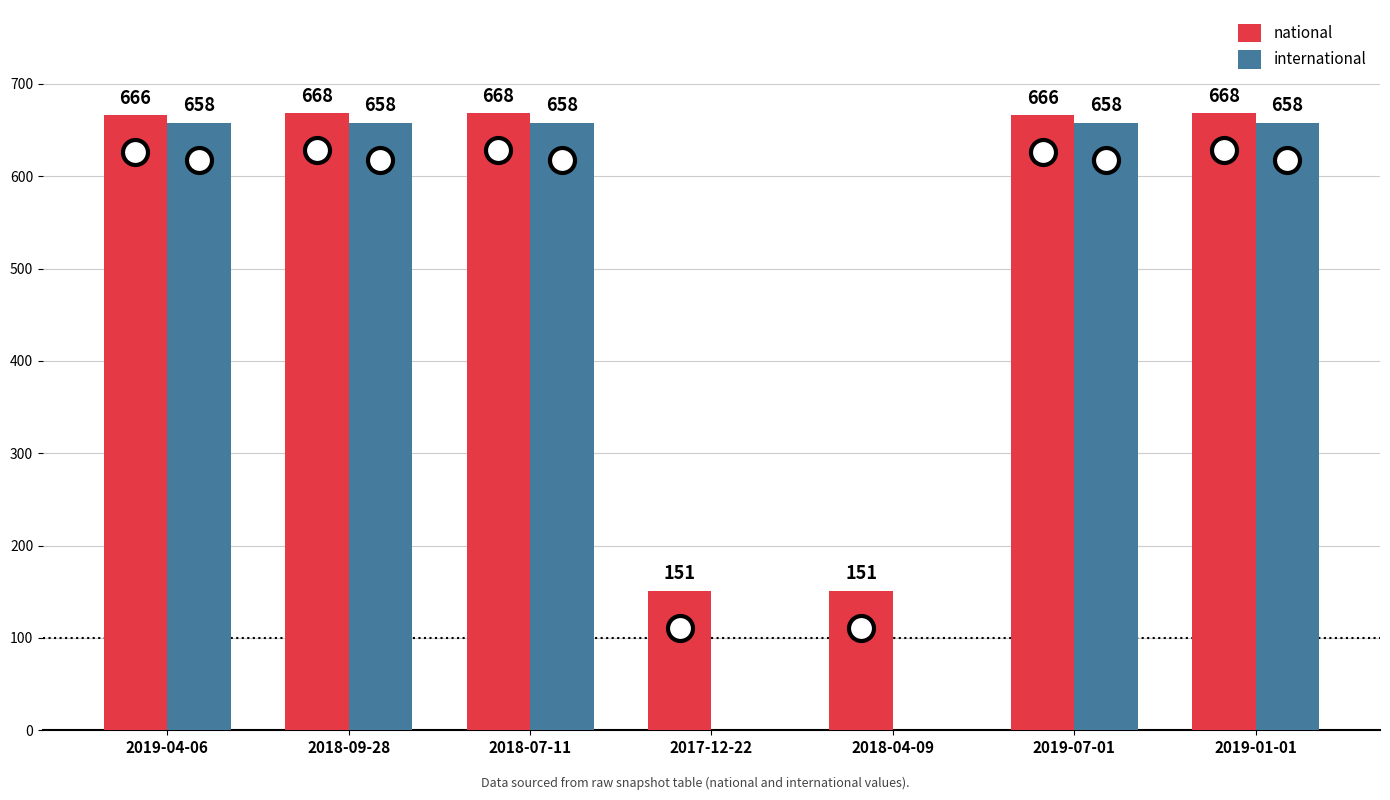

What is the total value across all series at 2018-09-28?

1326